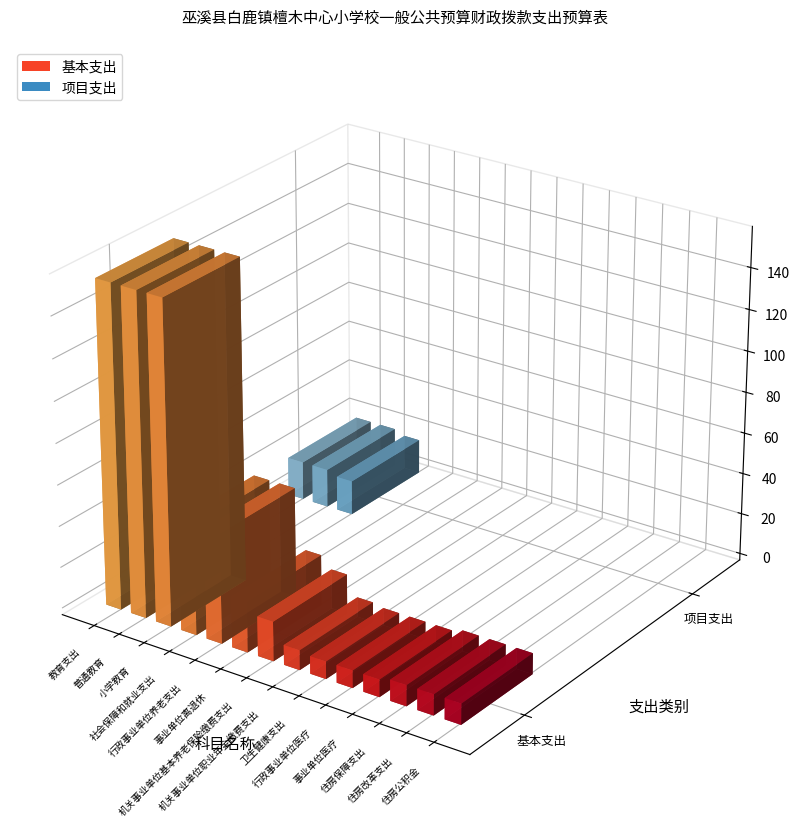

What position from the right is 行政事业单位养老支出?

10